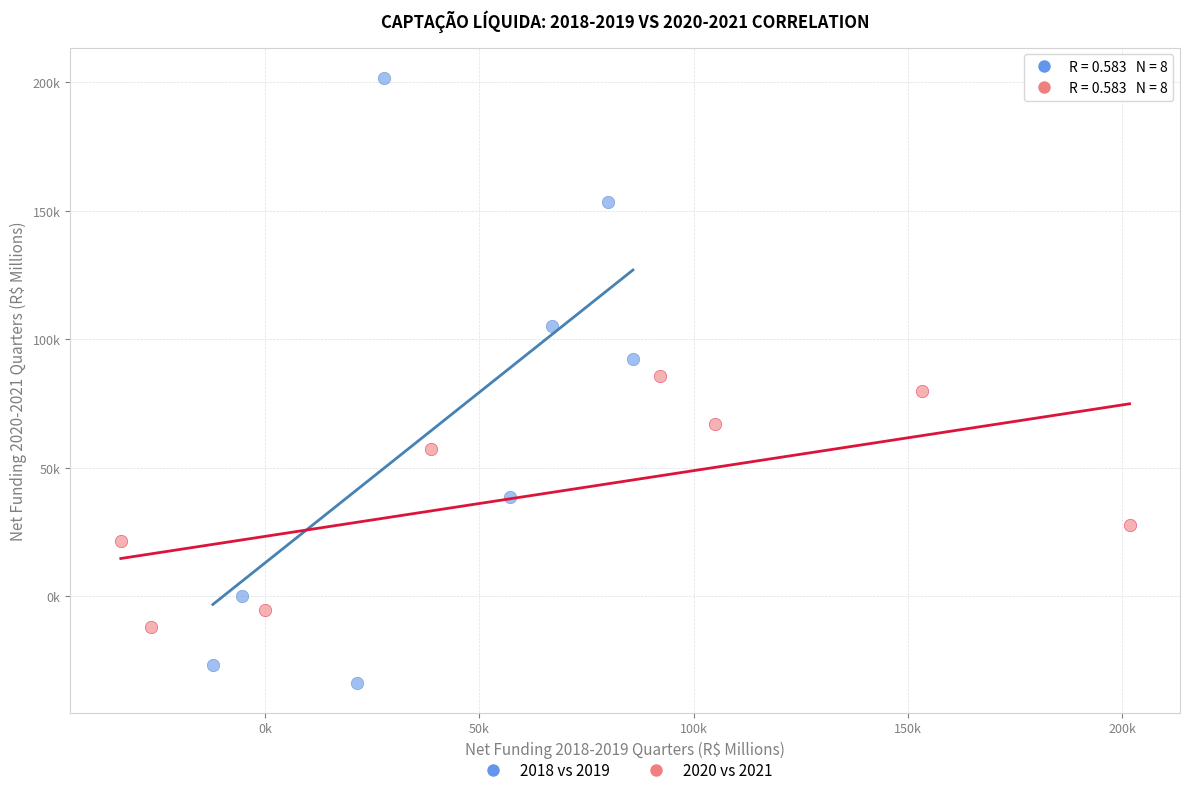

What are all the series names shown in the legend?

2018 vs 2019, 2020 vs 2021